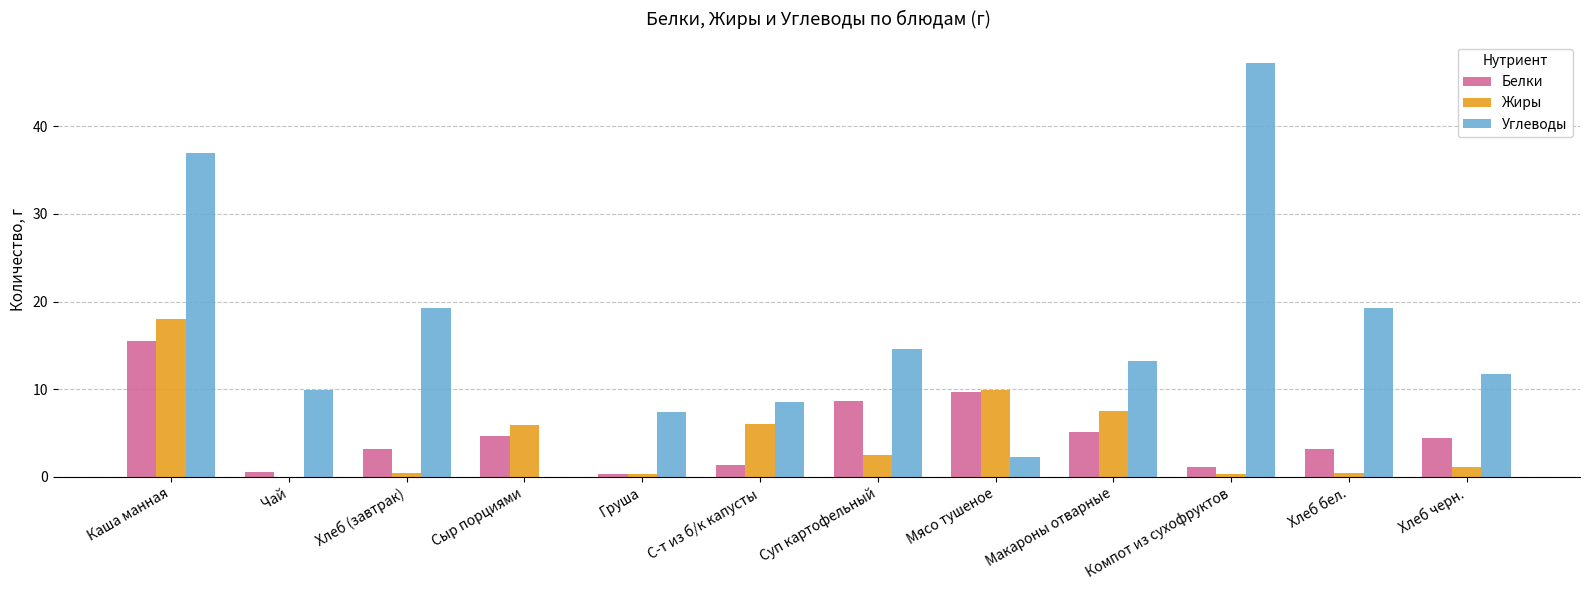

What is the highest value of the Белки series?

15.5